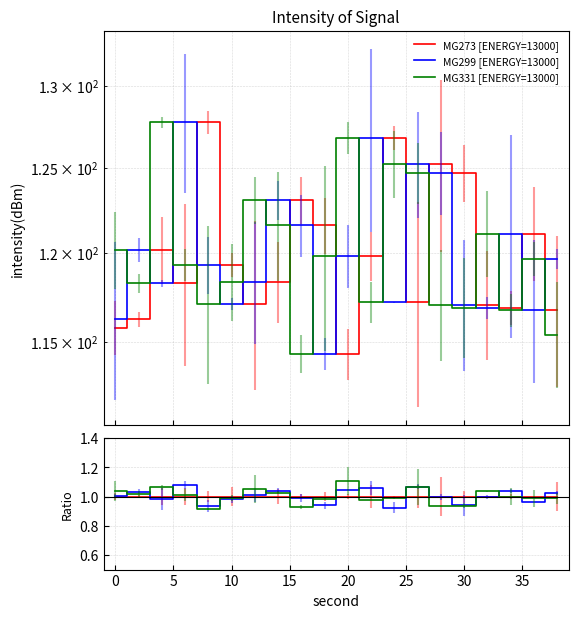

Which series ends up on top after the final intersection of MG331 [ENERGY=13000] and MG273 [ENERGY=13000]?

MG273 [ENERGY=13000]